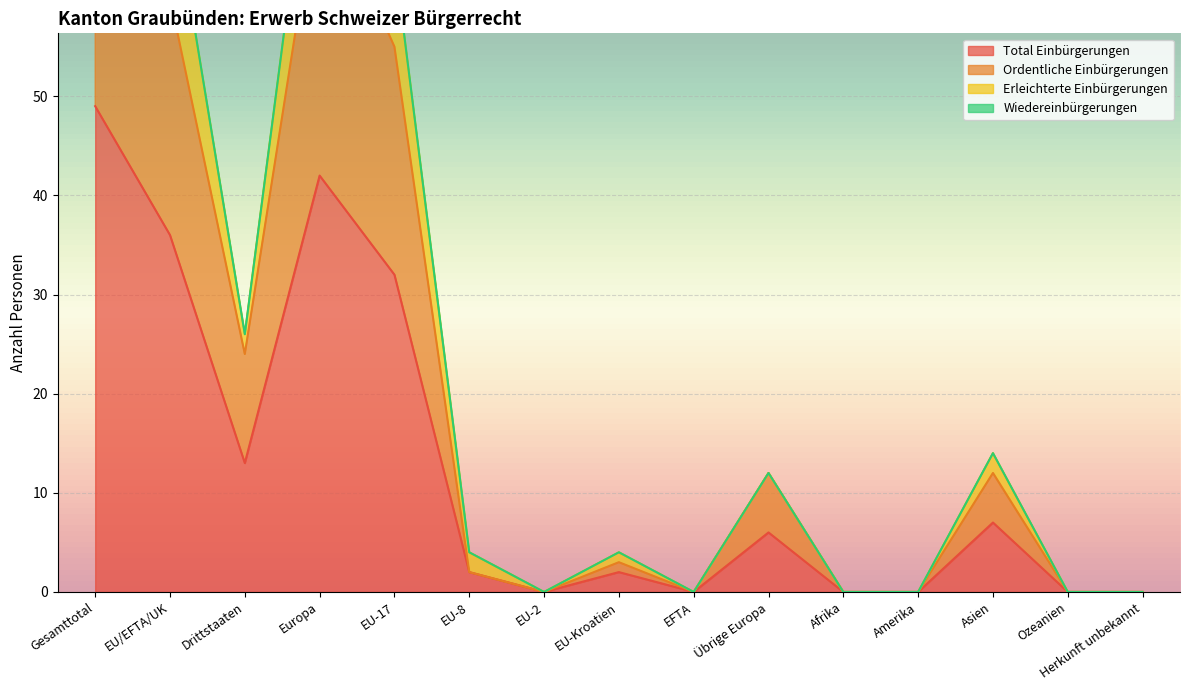

Where is Total Einbürgerungen nearest to the value 24?

EU-17